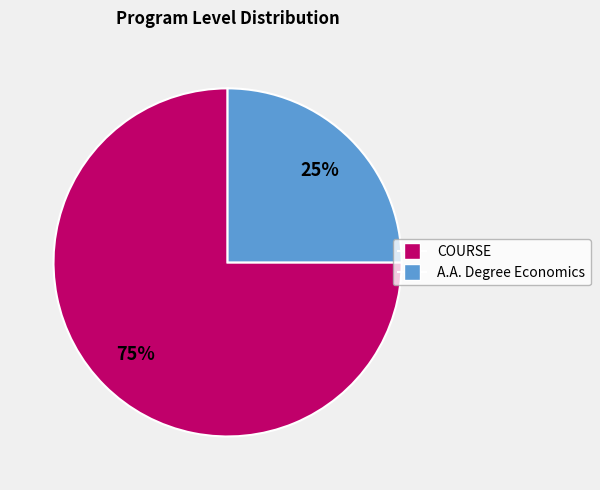

True or false: A.A. Degree Economics accounts for 25% of the total.

True